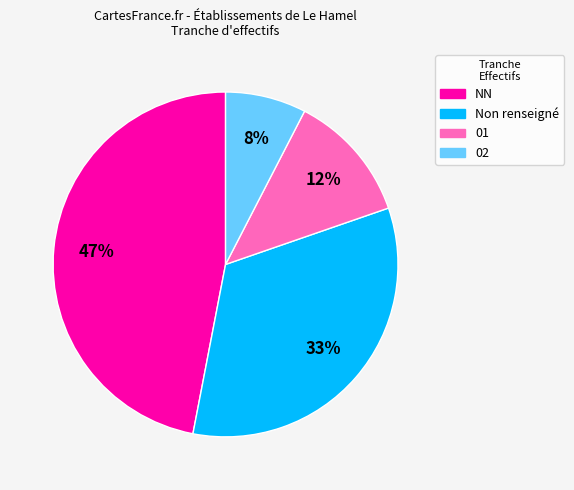

How many slices are in this pie chart?

4